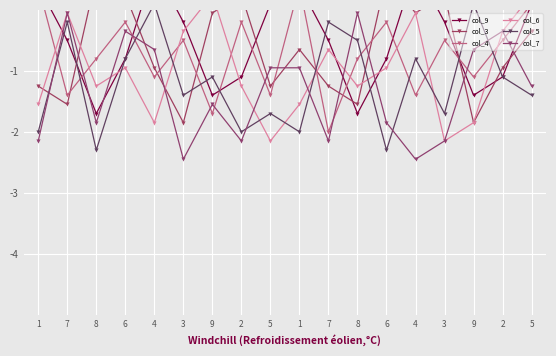

True or false: col_7 and col_3 cross at least once.

True